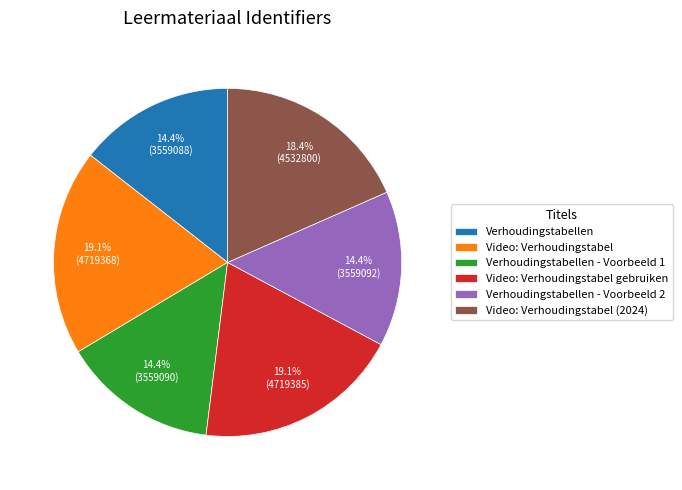

What is the ratio of the value at Verhoudingstabellen - Voorbeeld 2 to the value at Video: Verhoudingstabel?

0.8